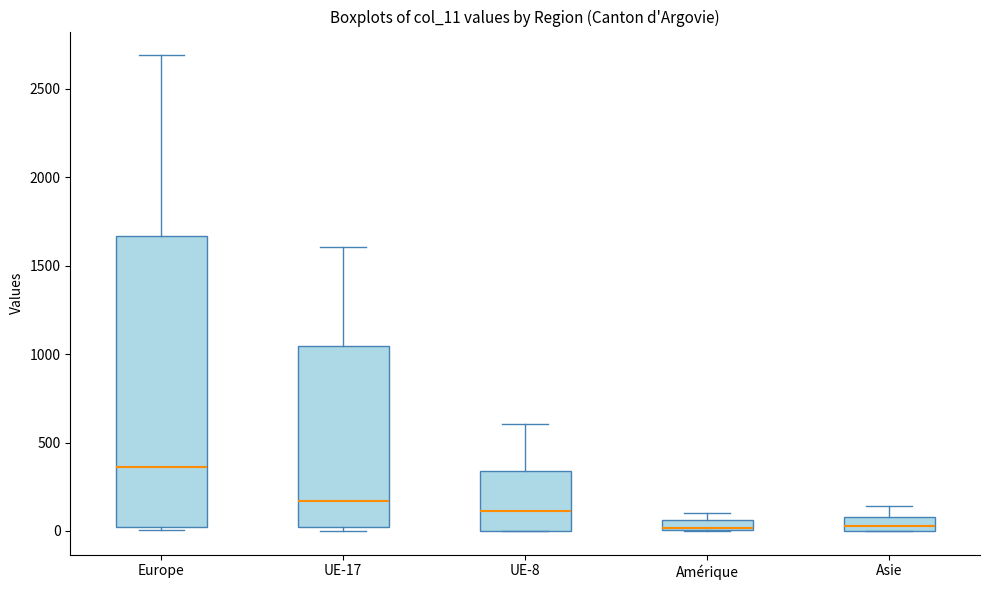

Comparing the boxes themselves (not the whiskers), which one is the tallest?

Europe